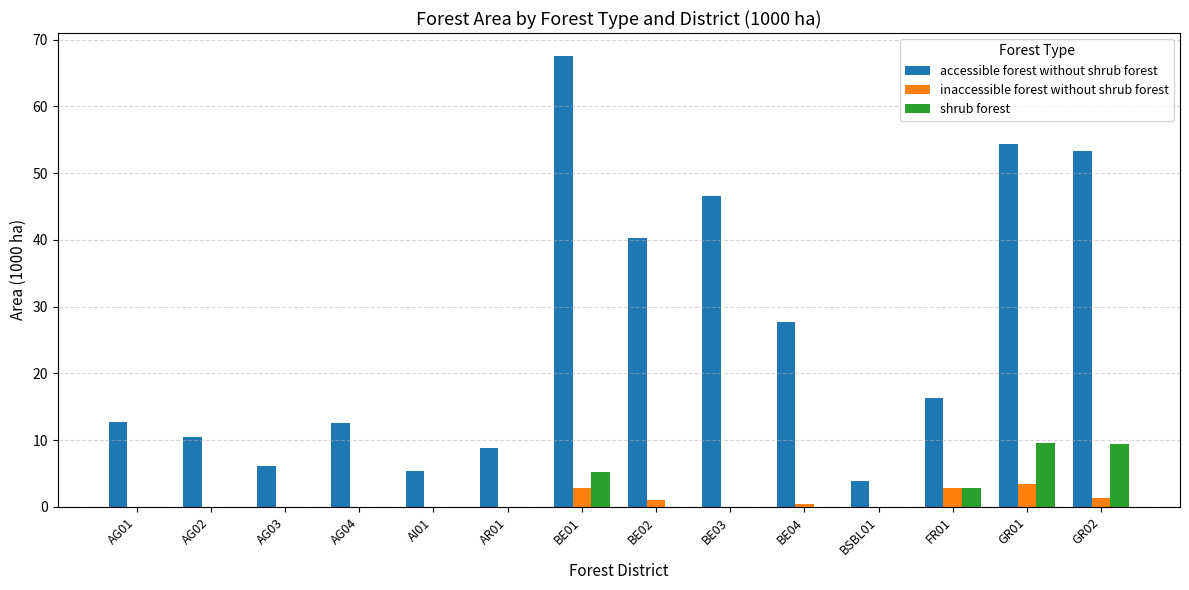

Is it true that accessible forest without shrub forest equals 46.5 at BE03?

True